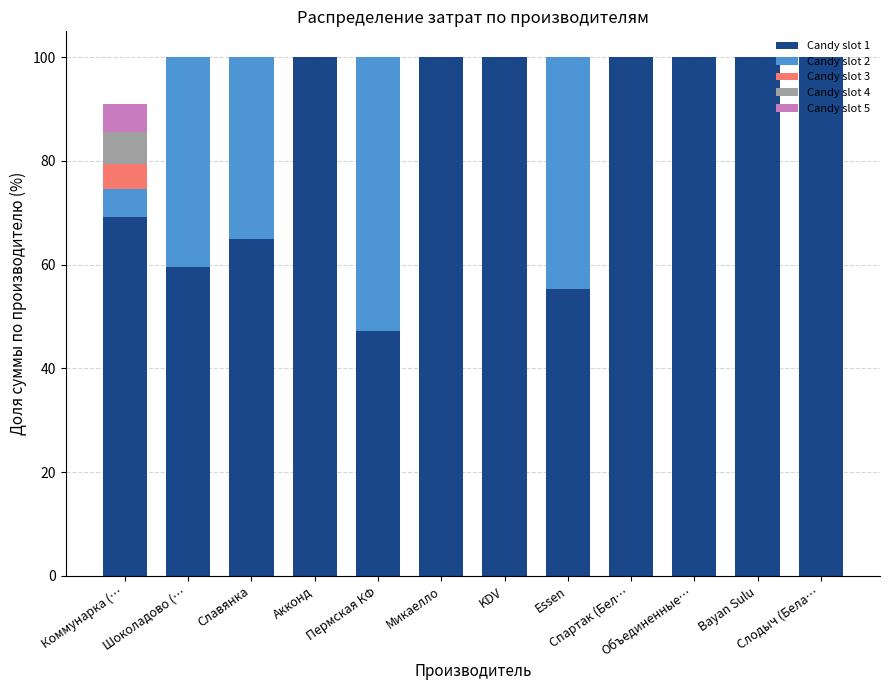

Are the bars horizontal?

No